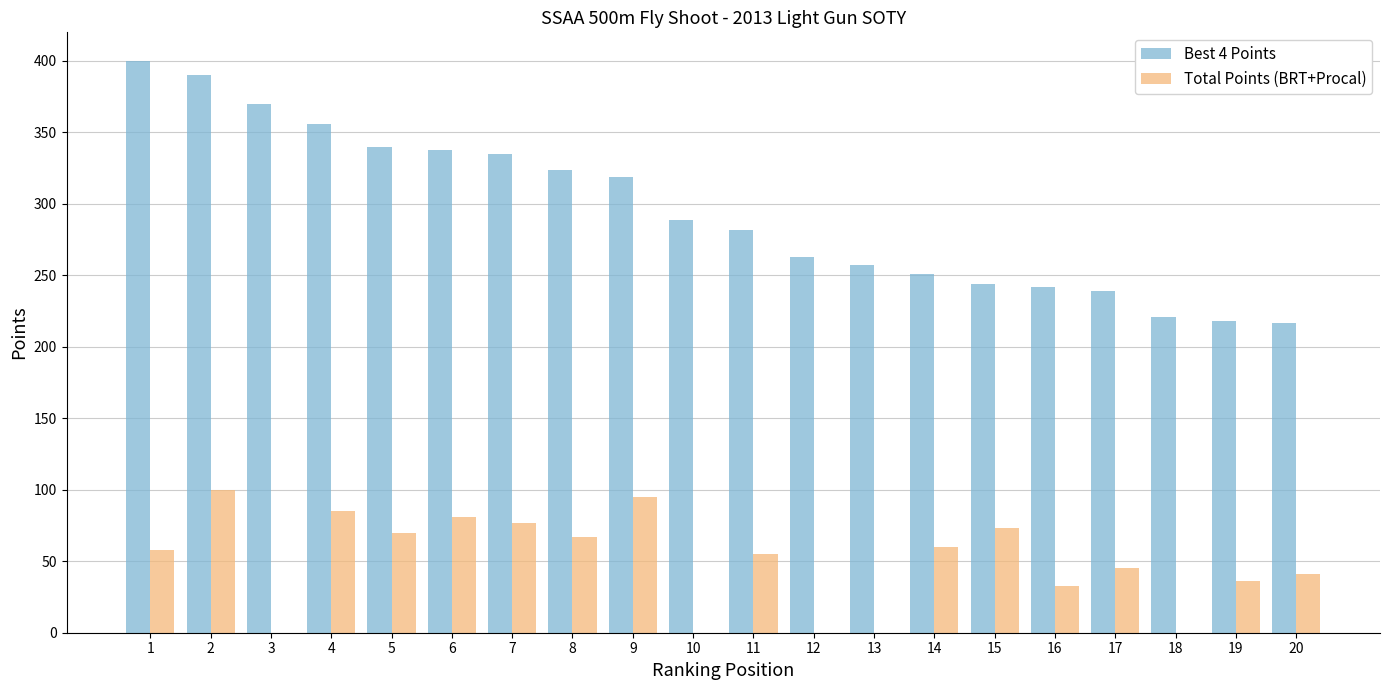

What is the sum of the Total Points (BRT+Procal) values at 7 and 20?

118